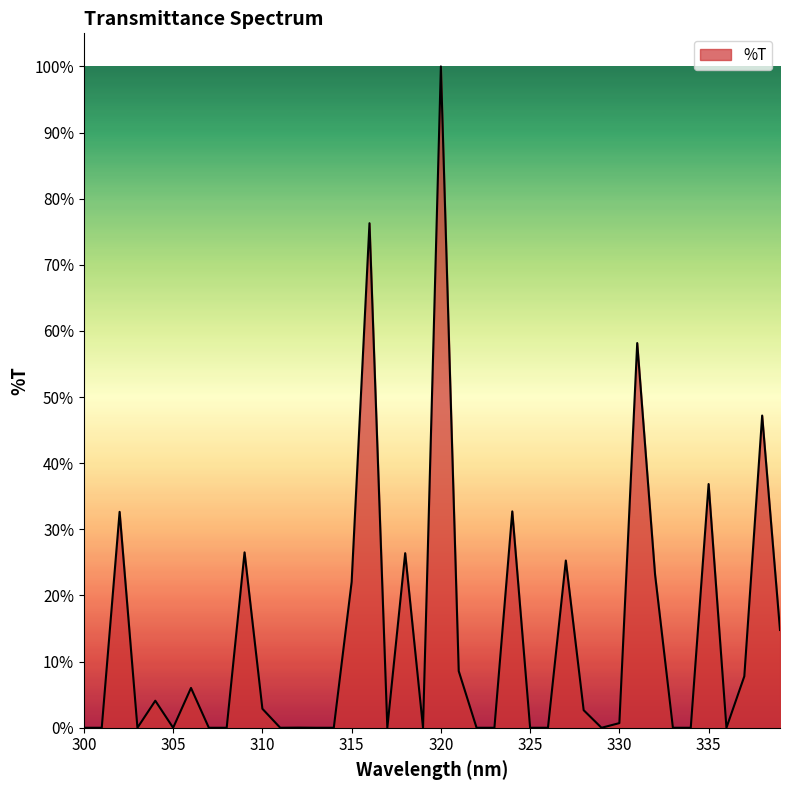

What is the difference between the maximum and minimum values?

100.0